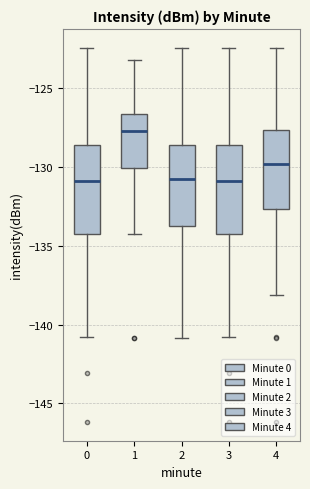

Reading left to right, read every box against the y-axis: the position of its median line, the range the box covers, and the ends of its whiskers. The values are not printed on the chart, so give them approximately, as read against the axis.

0: median -131.0, box -134.5 to -128.5, whiskers -141.0 to -122.5
1: median -127.5, box -130.0 to -126.5, whiskers -134.0 to -123.0
2: median -130.5, box -133.5 to -128.5, whiskers -141.0 to -122.5
3: median -131.0, box -134.5 to -128.5, whiskers -141.0 to -122.5
4: median -130.0, box -132.5 to -127.5, whiskers -138.0 to -122.5